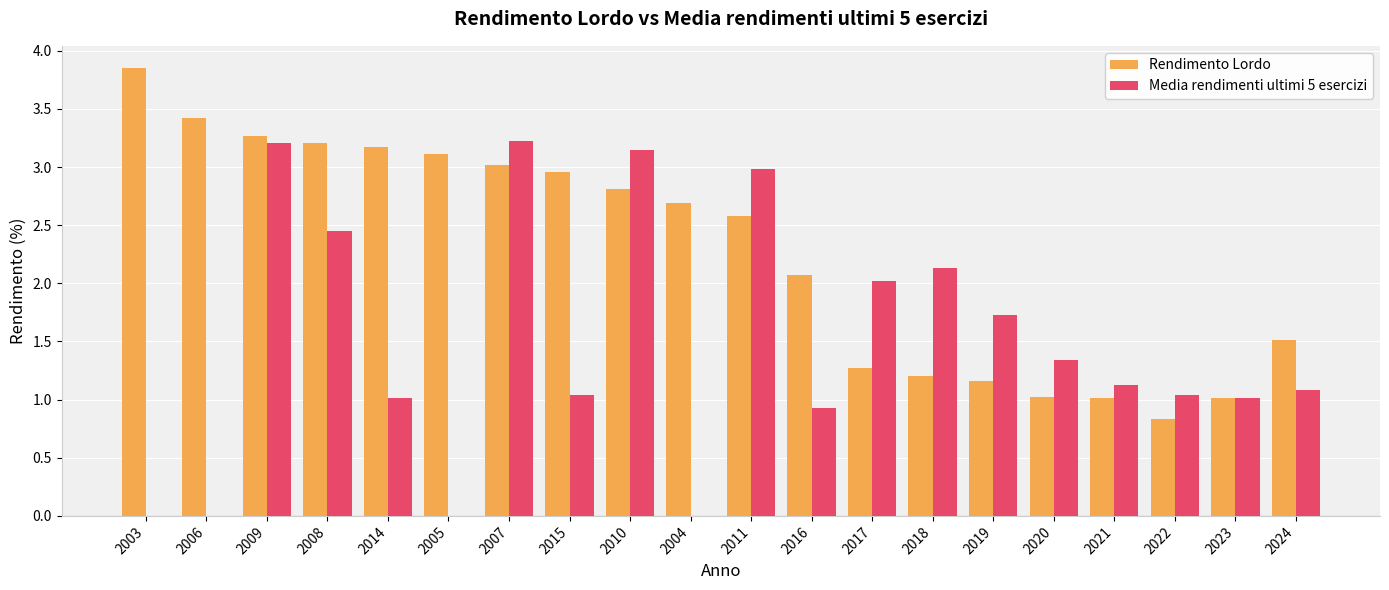

How many data points does each series have?

20